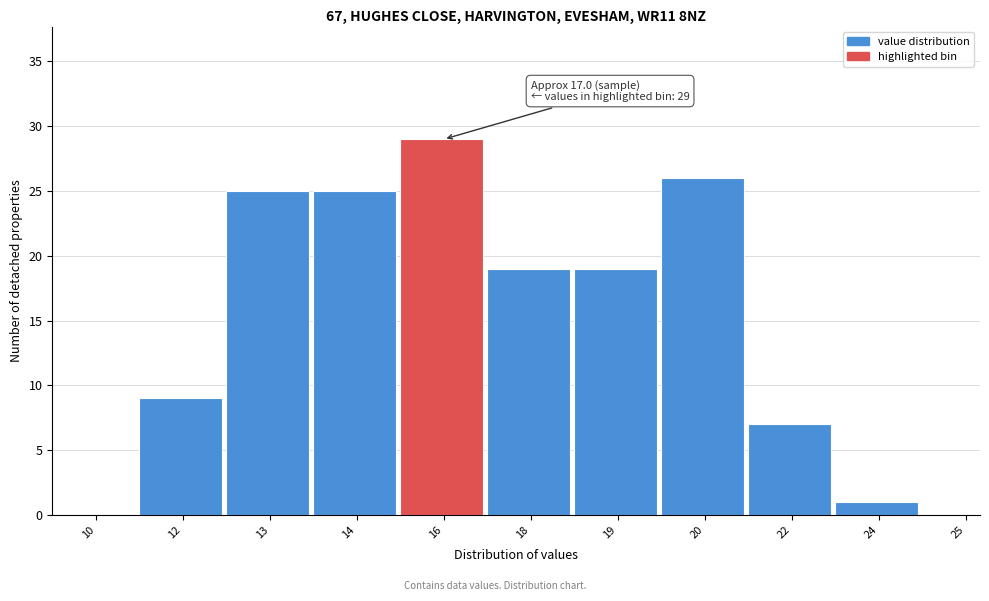

Reading left to right, transcribe all the data shown in this chart.

10=0	12=9	13=25	14=25	16=29	18=19	19=19	20=26	22=7	24=1	25=0